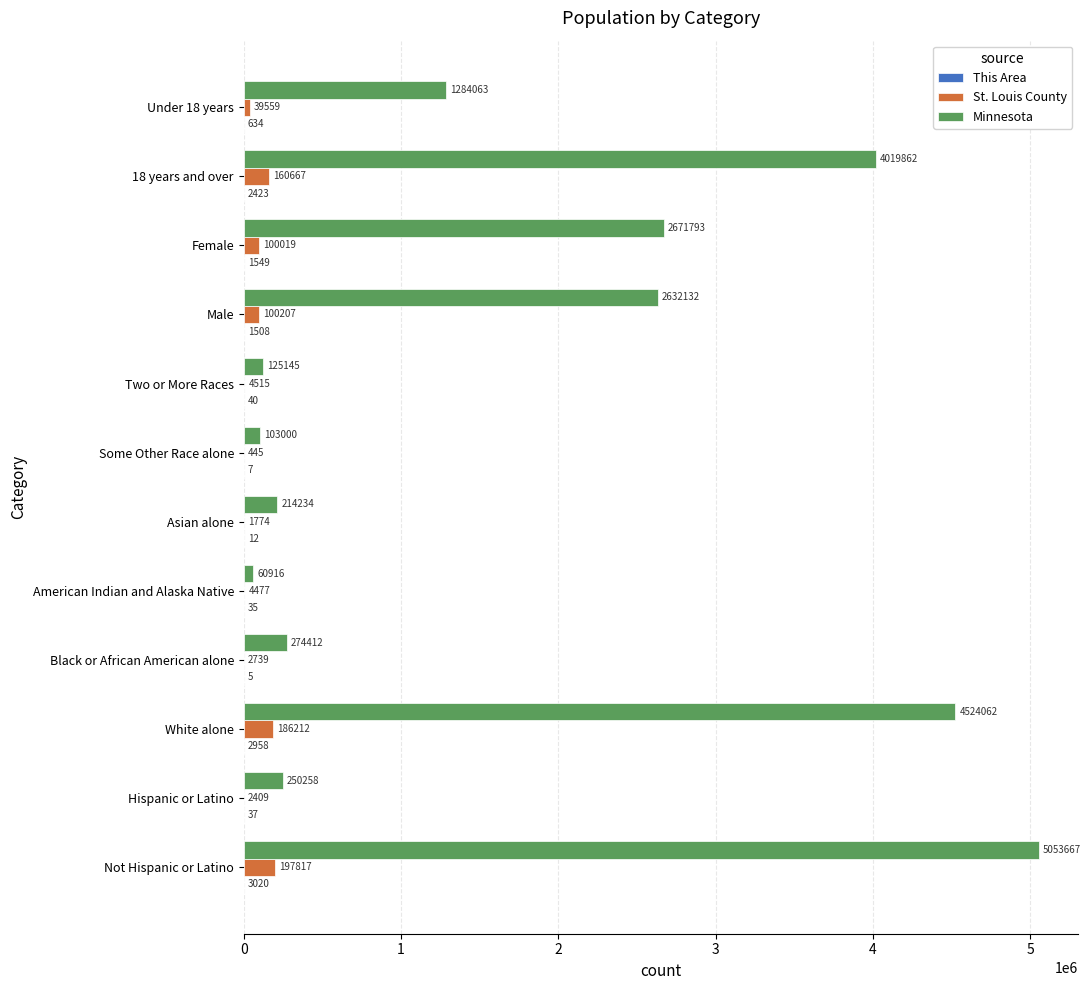

What is the total value across all series at American Indian and Alaska Native?

65428